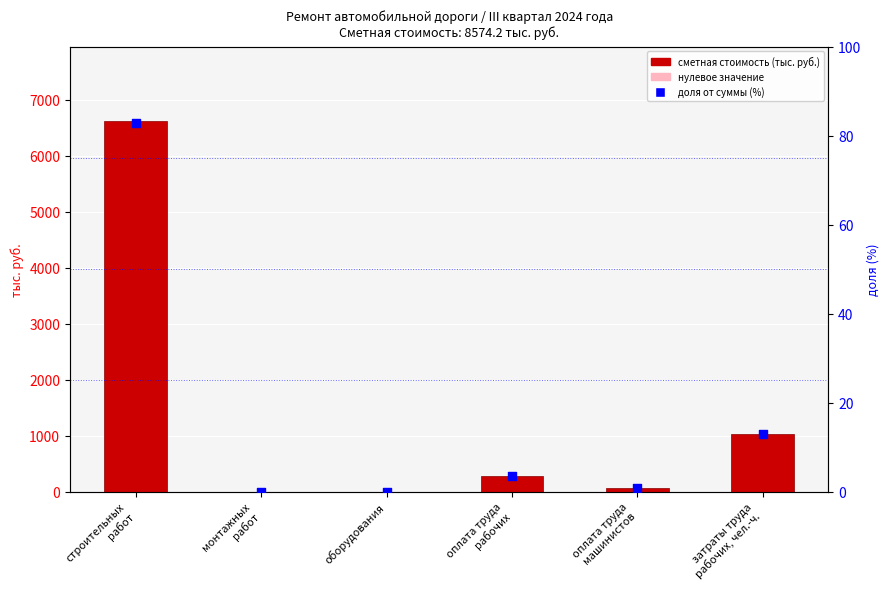

Which series reaches the minimum Y coordinate?

сметная стоимость (тыс. руб.)